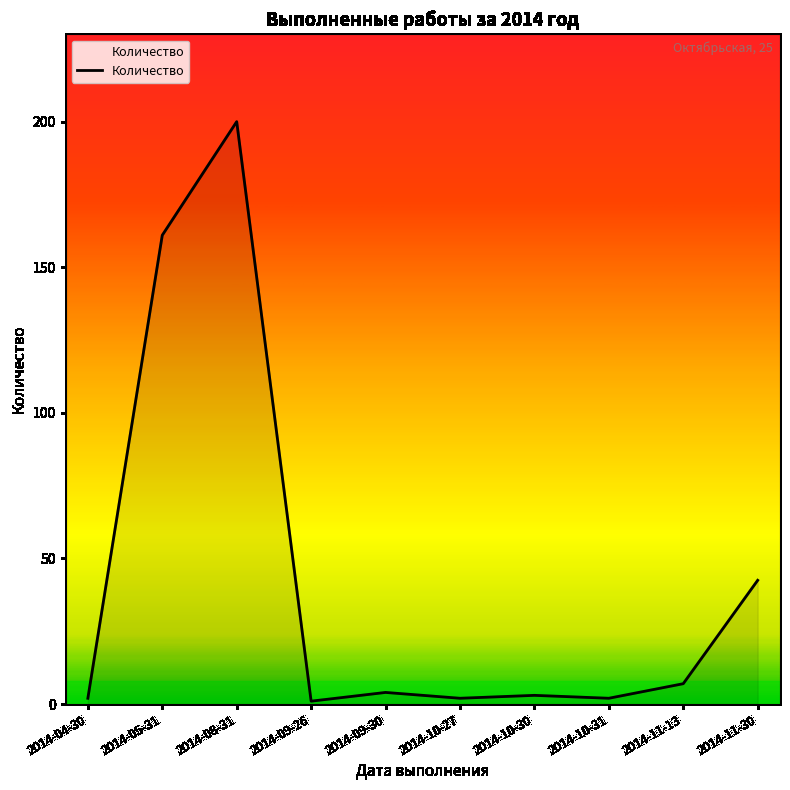

The chart shows a value of 2.0 at 2014-04-30. True or false?

True